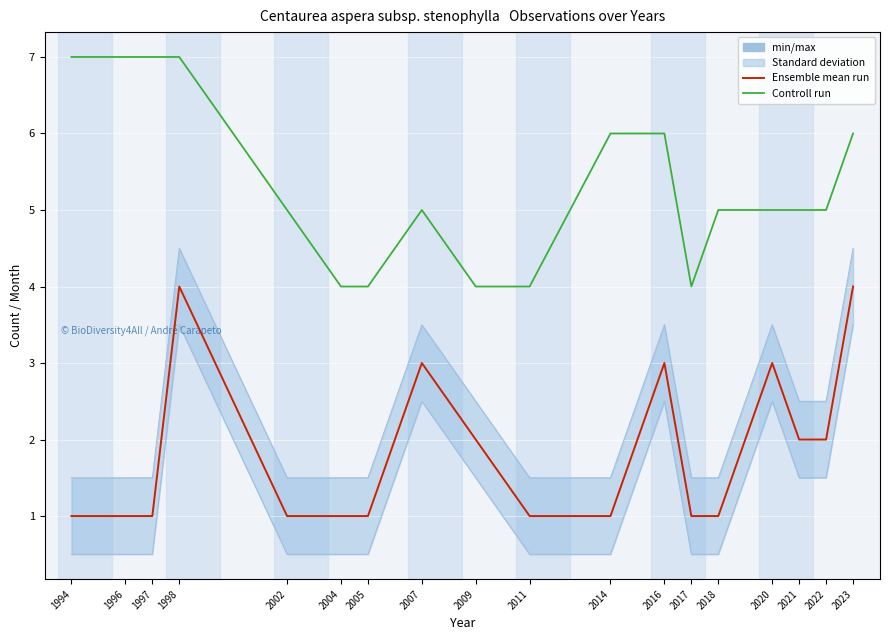

Reading left to right, list all the values displayed in this chart.

Ensemble mean run: 1	1	1	4	1	1	1	3	2	1	1	3	1	1	3	2	2	4
Controll run: 7	7	7	7	5	4	4	5	4	4	6	6	4	5	5	5	5	6